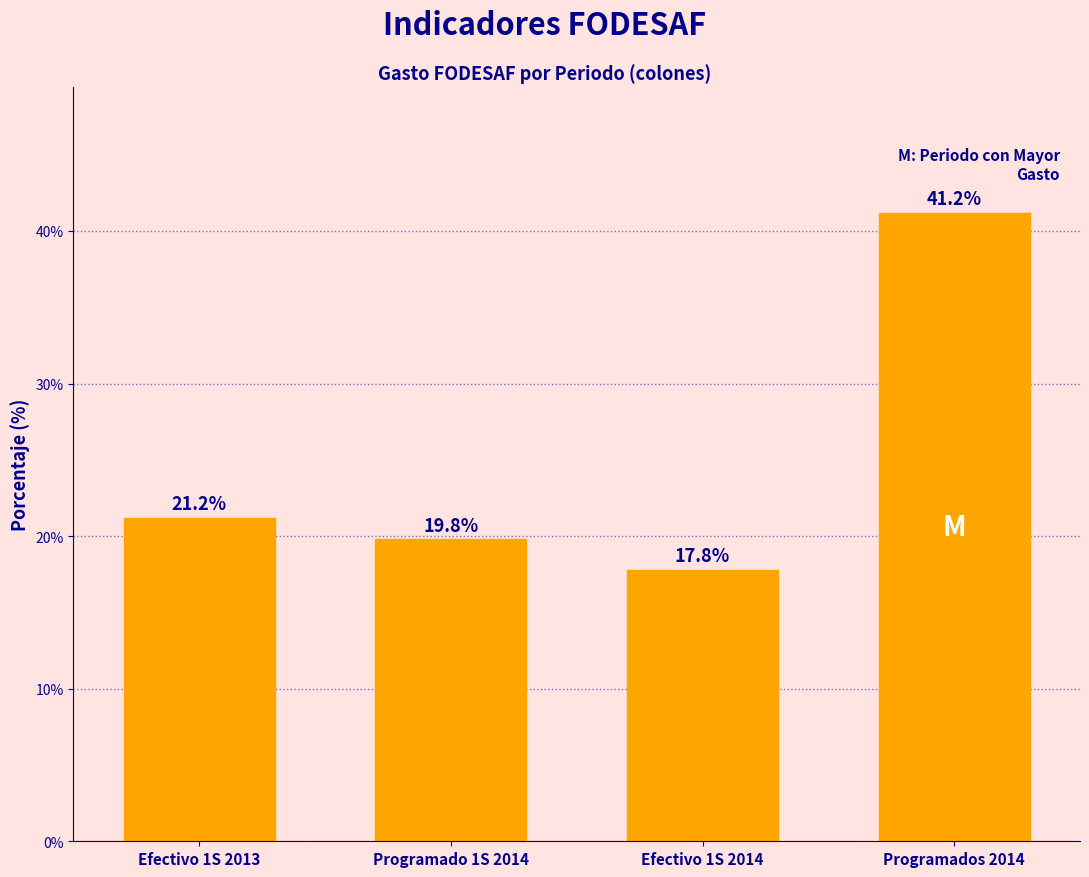

Reading left to right, what are all the values shown in this chart?

Efectivo 1S 2013=21.2	Programado 1S 2014=19.8	Efectivo 1S 2014=17.8	Programados 2014=41.2